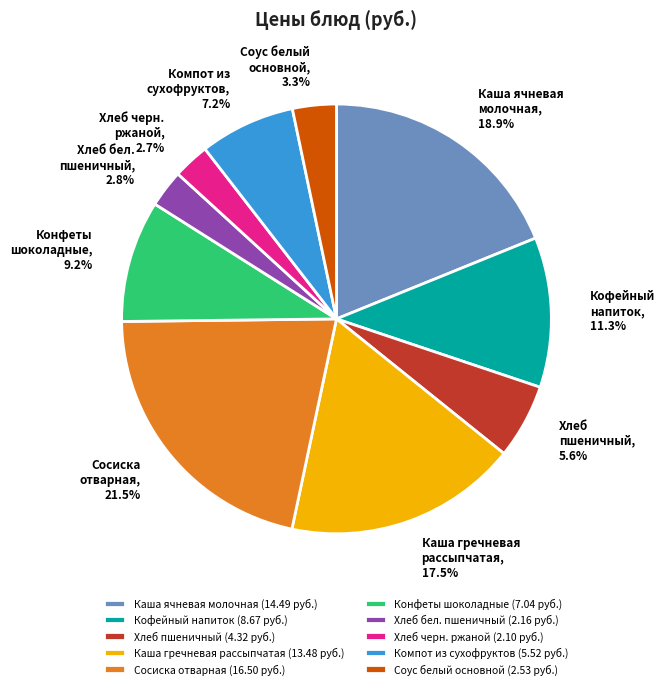

Does any single category account for the majority?

No